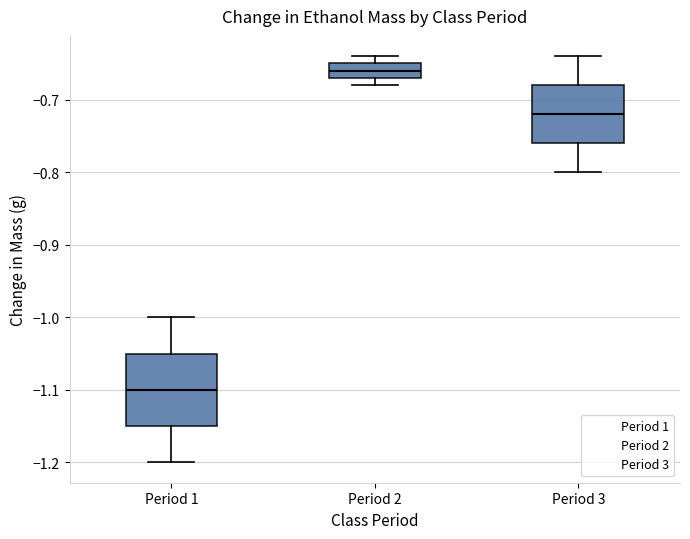

Reading left to right, transcribe this box plot: for each box, give where its median line is, the range the box spans, and where its two whiskers end, as read against the y-axis. The values are not printed on the chart, so give them approximately, as read against the axis.

Period 1: median -1.10, box -1.15 to -1.05, whiskers -1.20 to -1.00
Period 2: median -0.66, box -0.67 to -0.65, whiskers -0.68 to -0.64
Period 3: median -0.72, box -0.76 to -0.68, whiskers -0.80 to -0.64